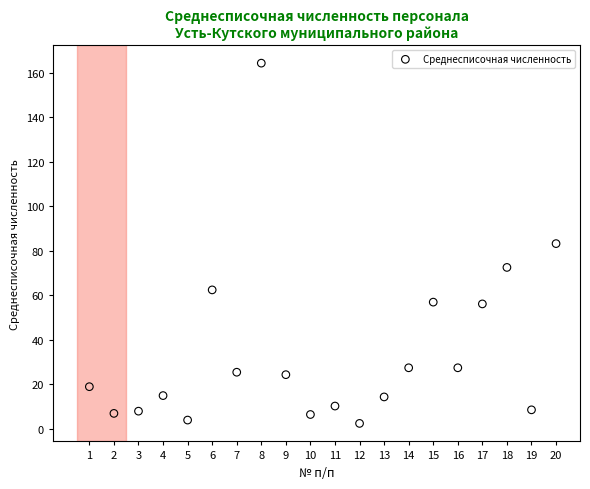

What is the range of Y values (max minus min)?

161.9